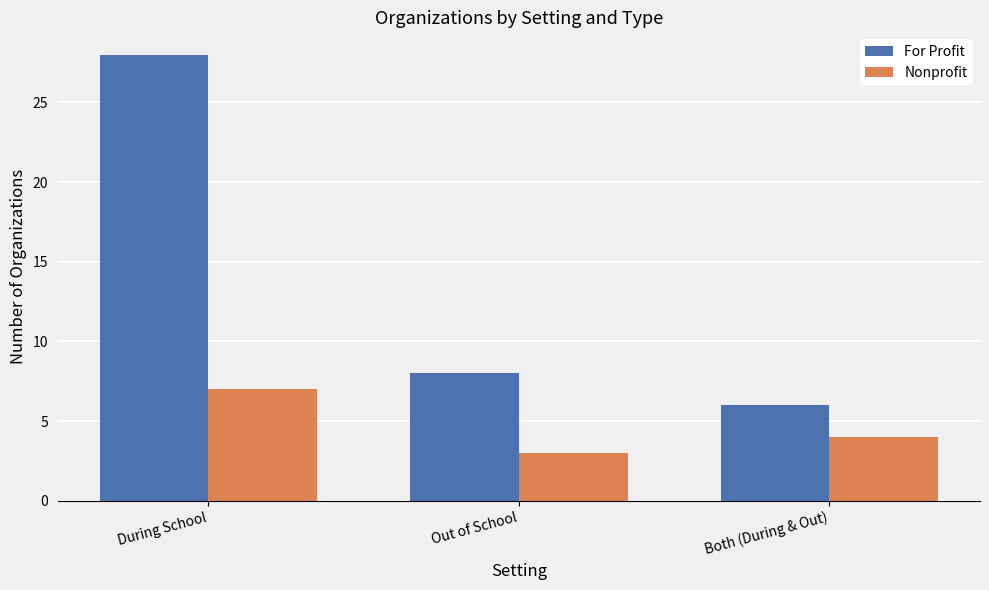

What is the difference between the Nonprofit values at Both (During & Out) and Out of School?

1